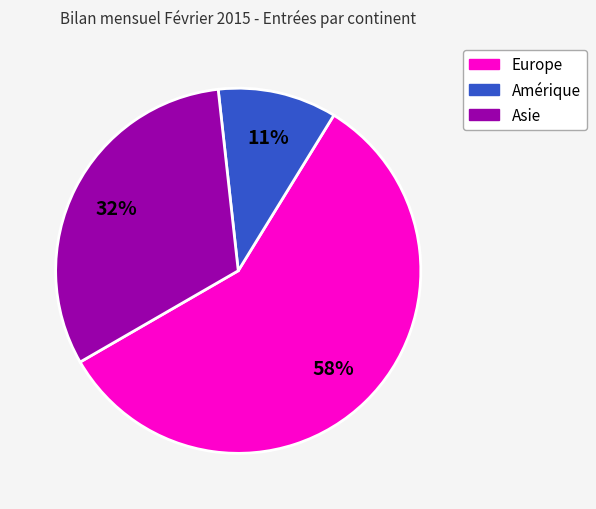

Count the number of slices in the pie.

3